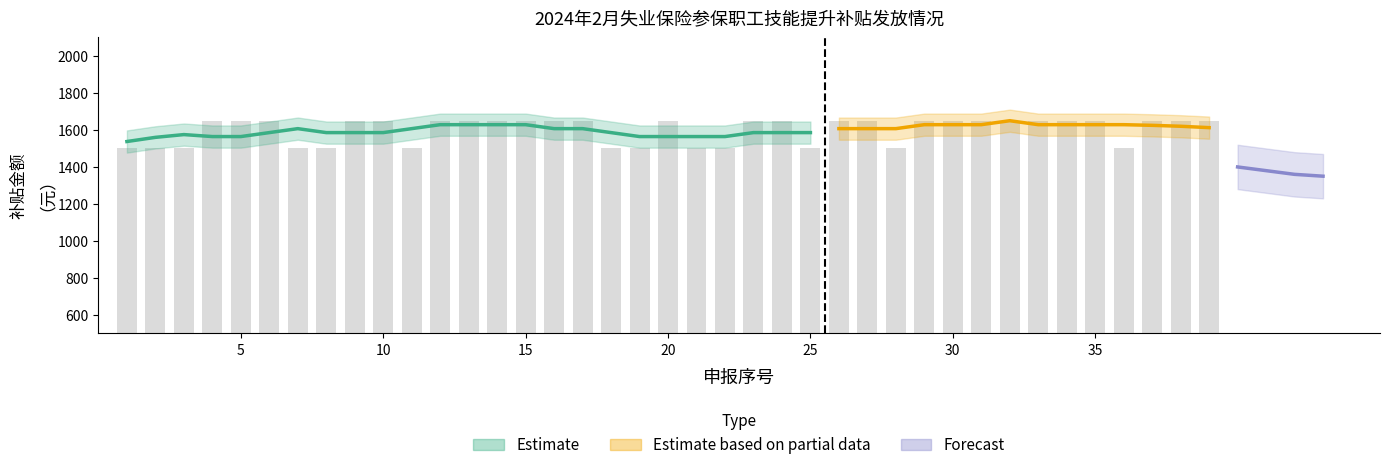

Reading left to right, what are all the values shown in this chart?

1500	1500	1500	1650	1650	1650	1500	1500	1650	1650	1500	1650	1650	1650	1650	1650	1650	1500	1500	1650	1500	1500	1650	1650	1500	1650	1650	1500	1650	1650	1650	1650	1650	1650	1650	1500	1650	1650	1650